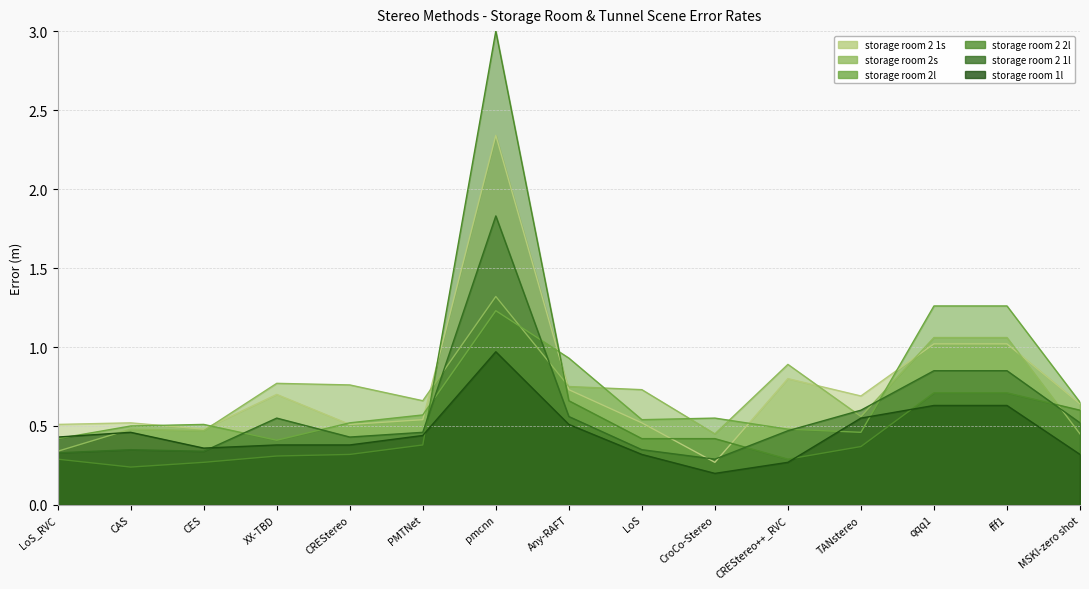

Between XX-TBD and fff1, which is larger?

fff1